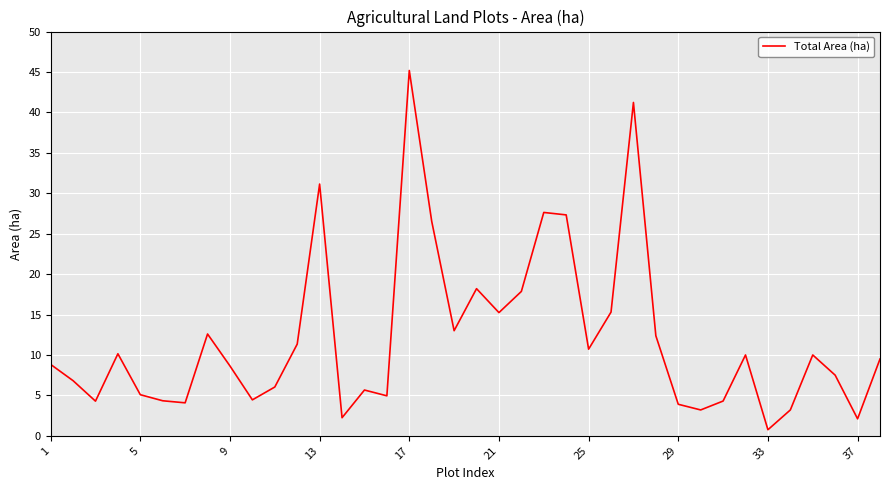

True or false: the data has more than 2 interior local peaks.

True